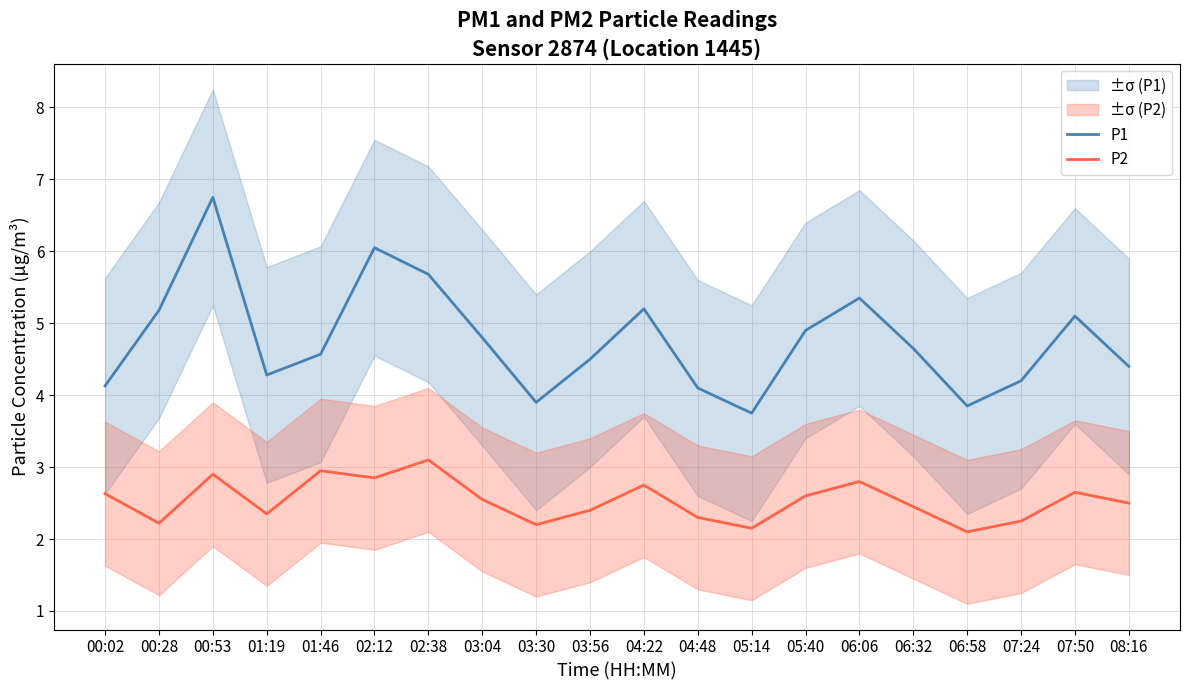

Does the chart display data point markers on the line(s)?

No